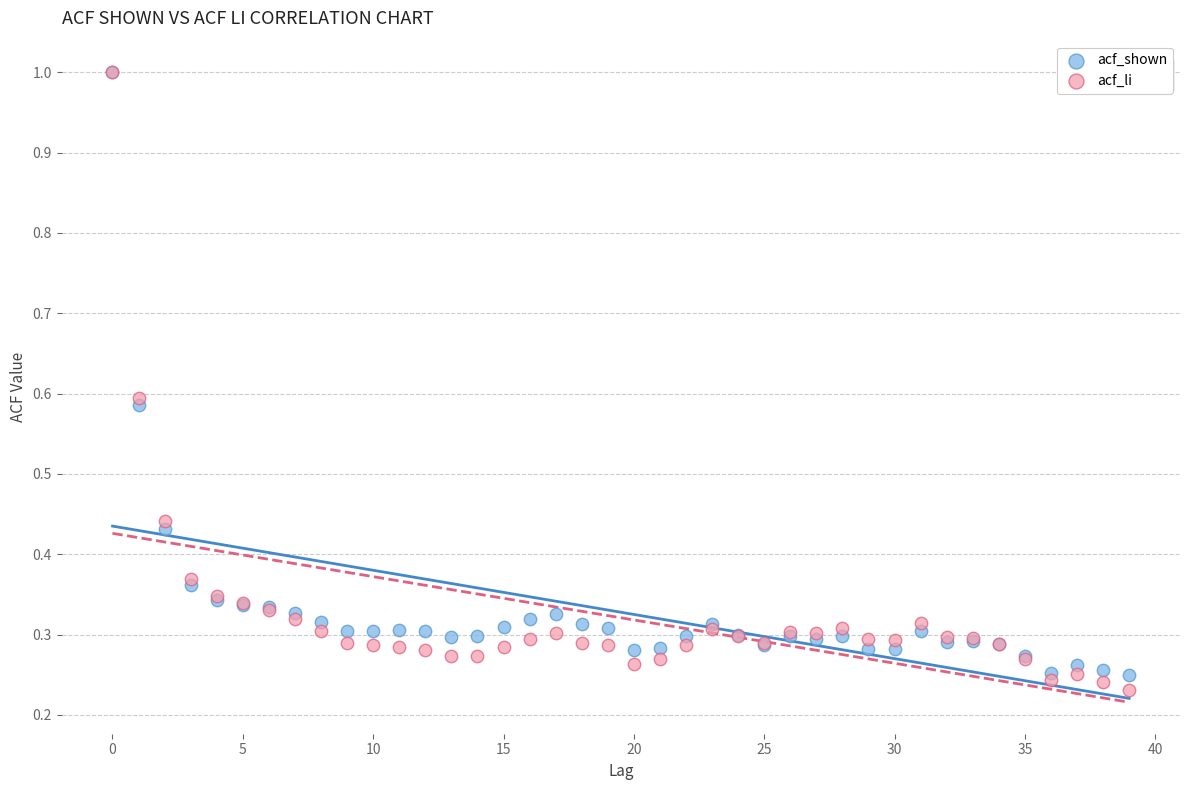

What are all the series names shown in the legend?

acf_shown, acf_li